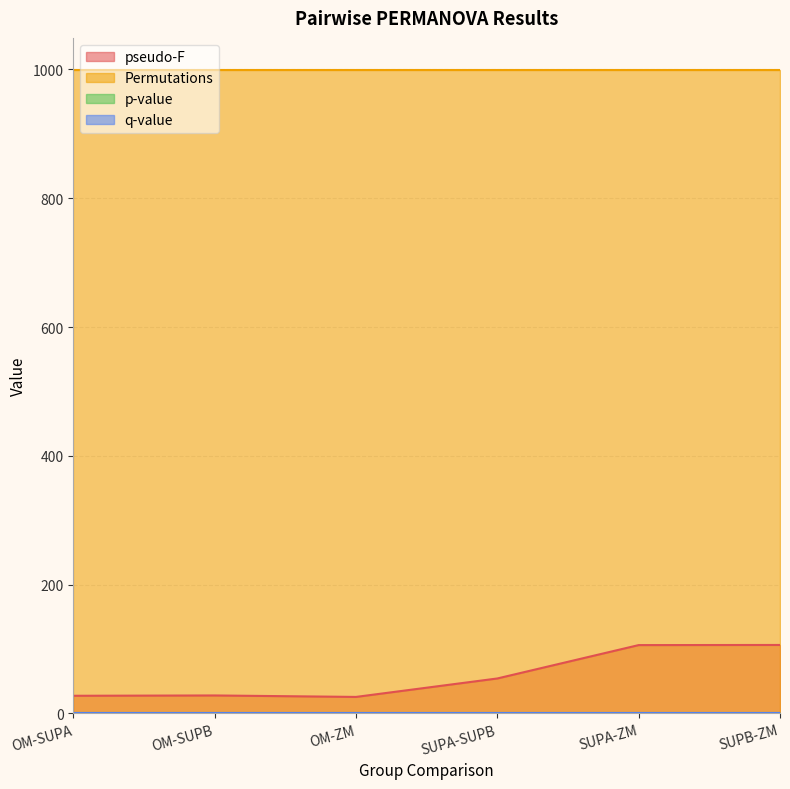

At which category is the sum across all series the highest?

SUPB-ZM